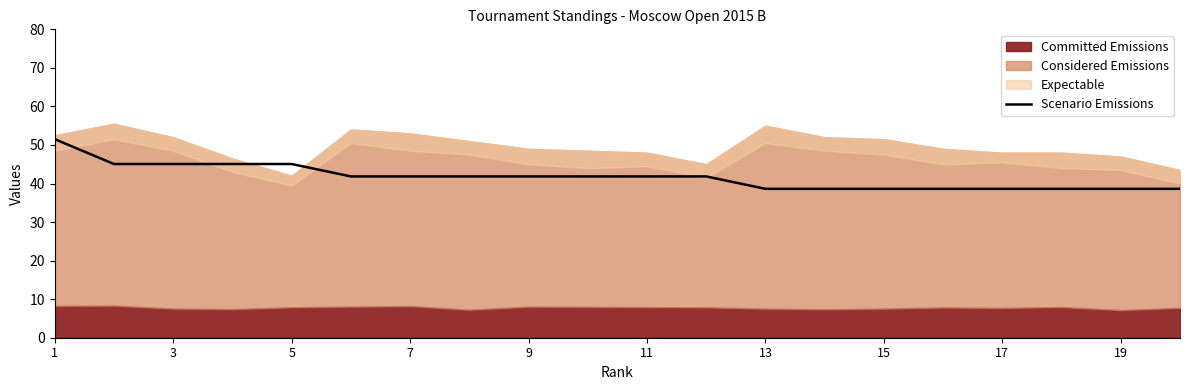

What is the maximum value for Scenario Emissions?

51.5